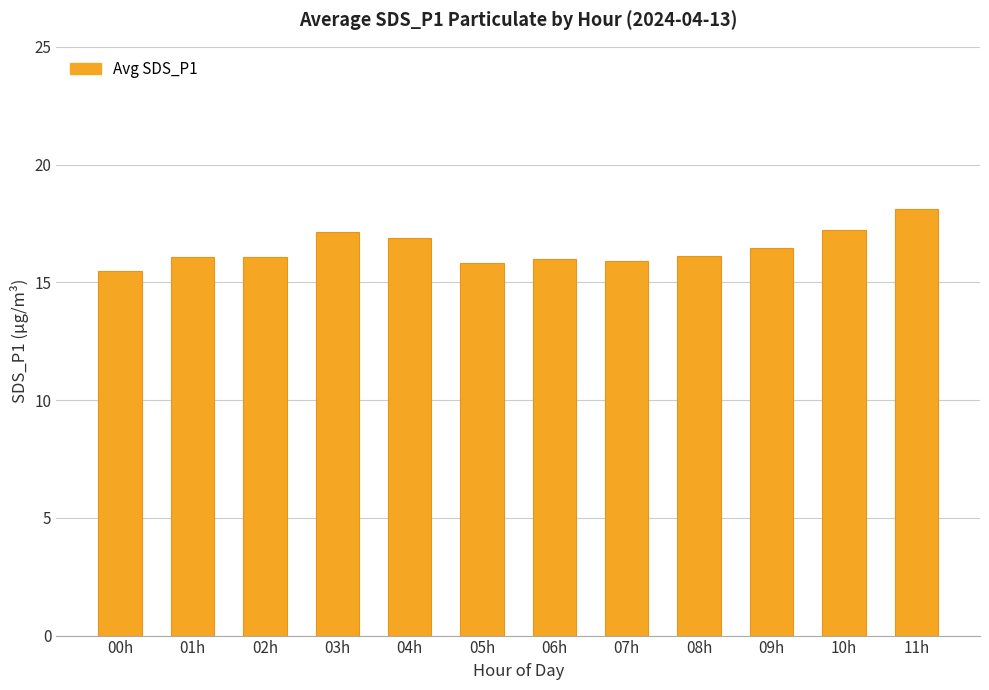

How many data points does each series have?

12